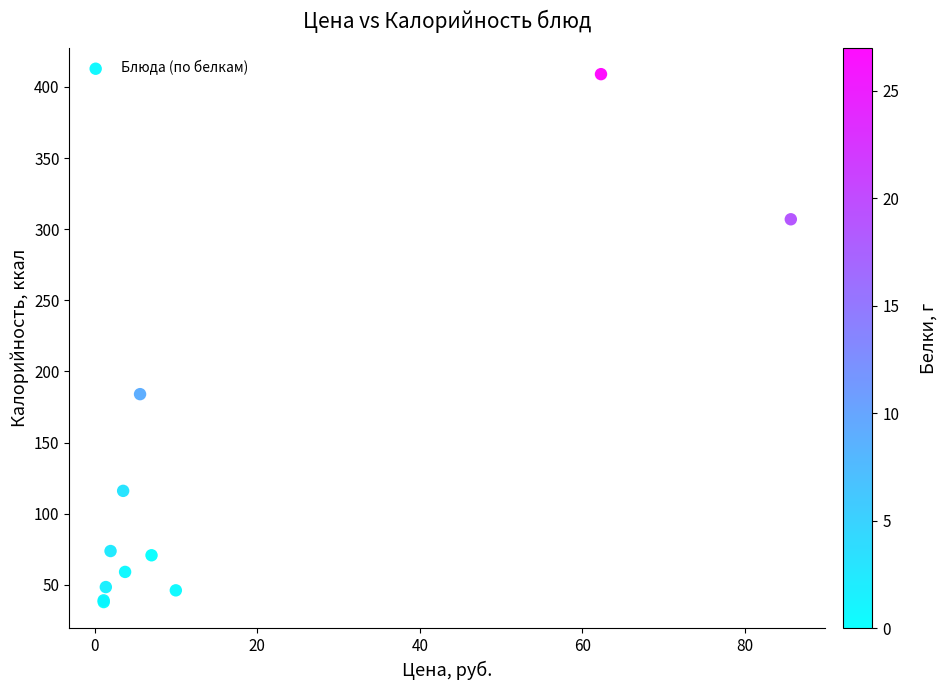

What Y value in the scatter plot is closest to 223?

184.0